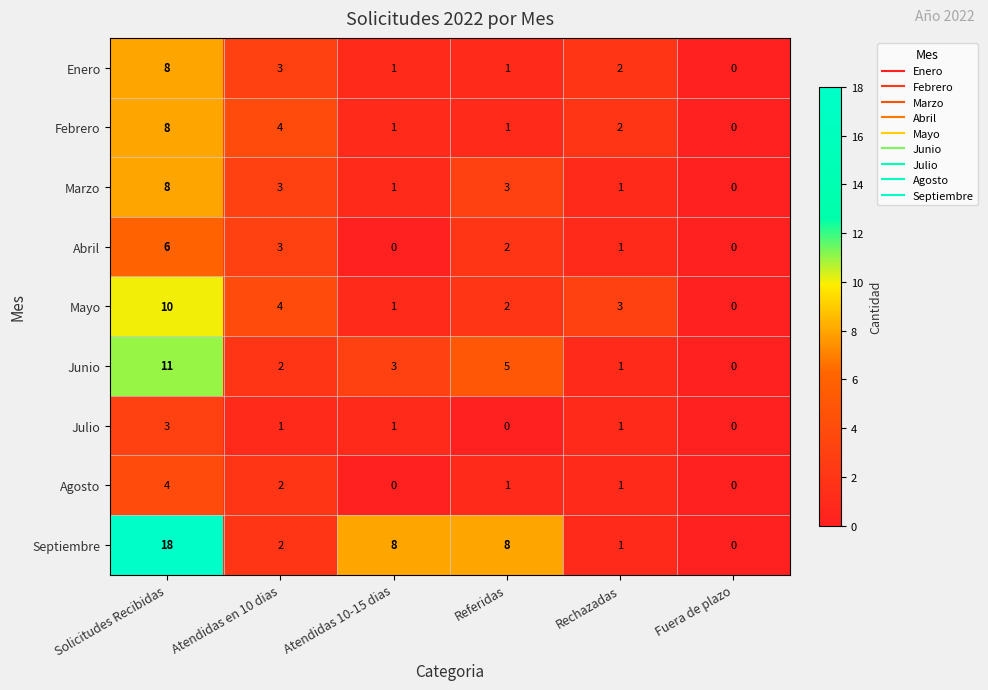

What is the difference between the highest and lowest values at Rechazadas?

2